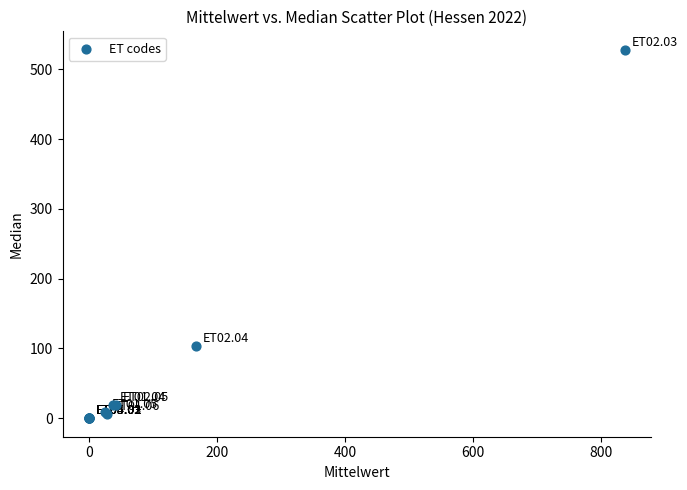

What Y value in the scatter plot is closest to 264?

103.0